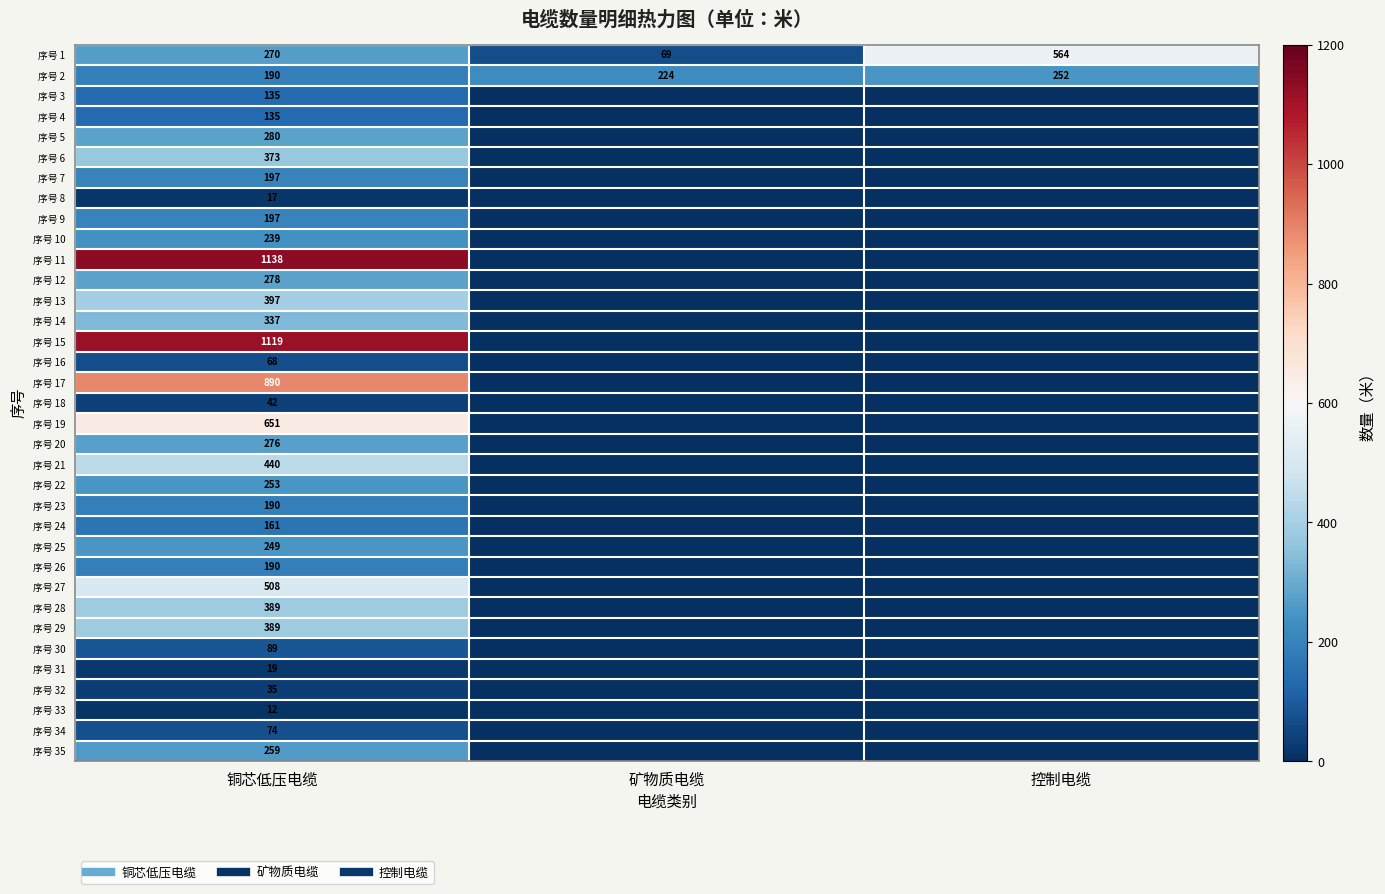

What is the sum of all 序号 34 values?

74